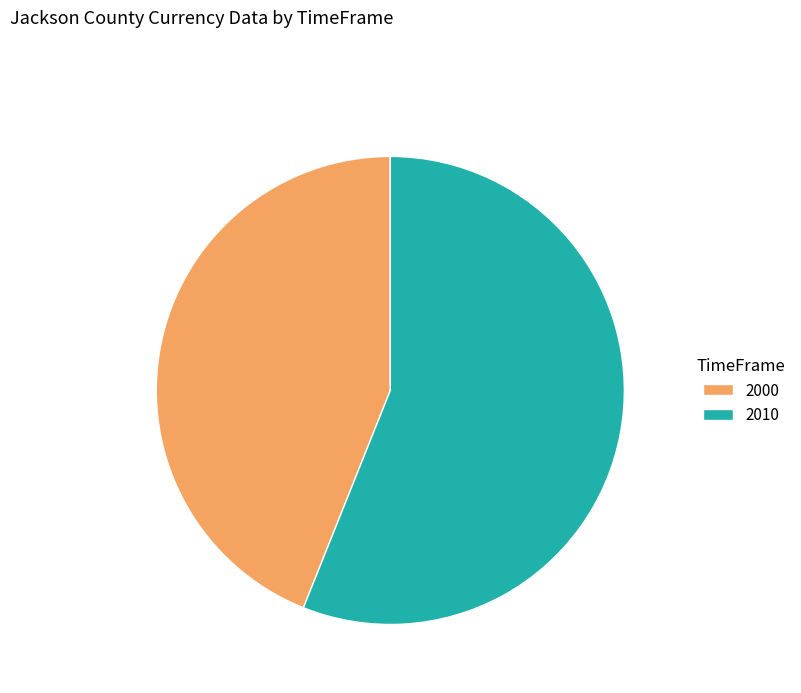

Rank the categories by value from highest to lowest.

2010, 2000